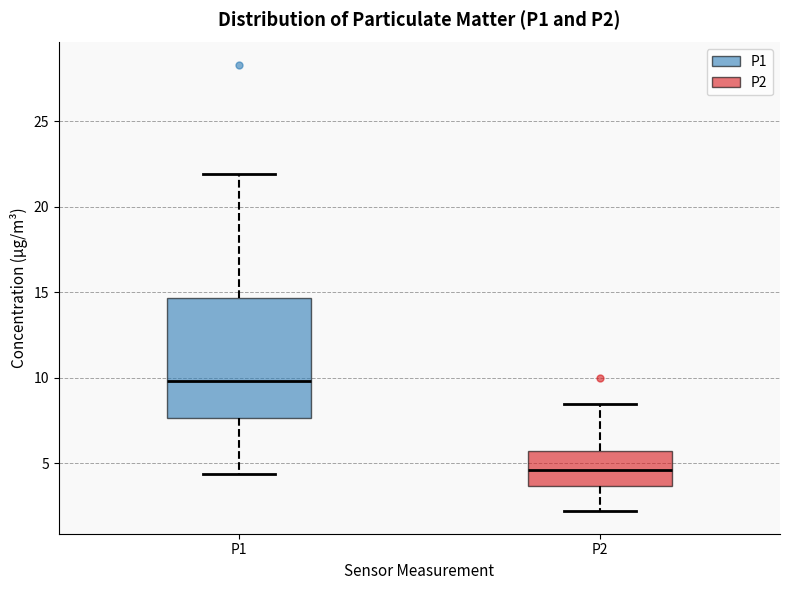

Comparing the boxes themselves (not the whiskers), which one is the tallest?

P1